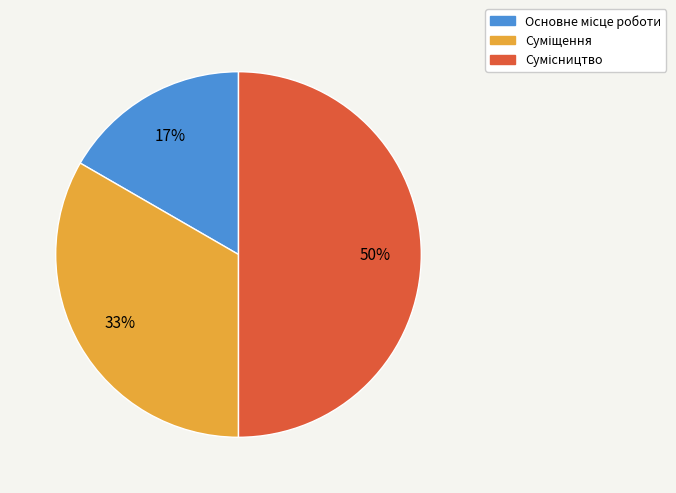

To the nearest percent, what is the difference between the largest and smallest slice percentages?

33%